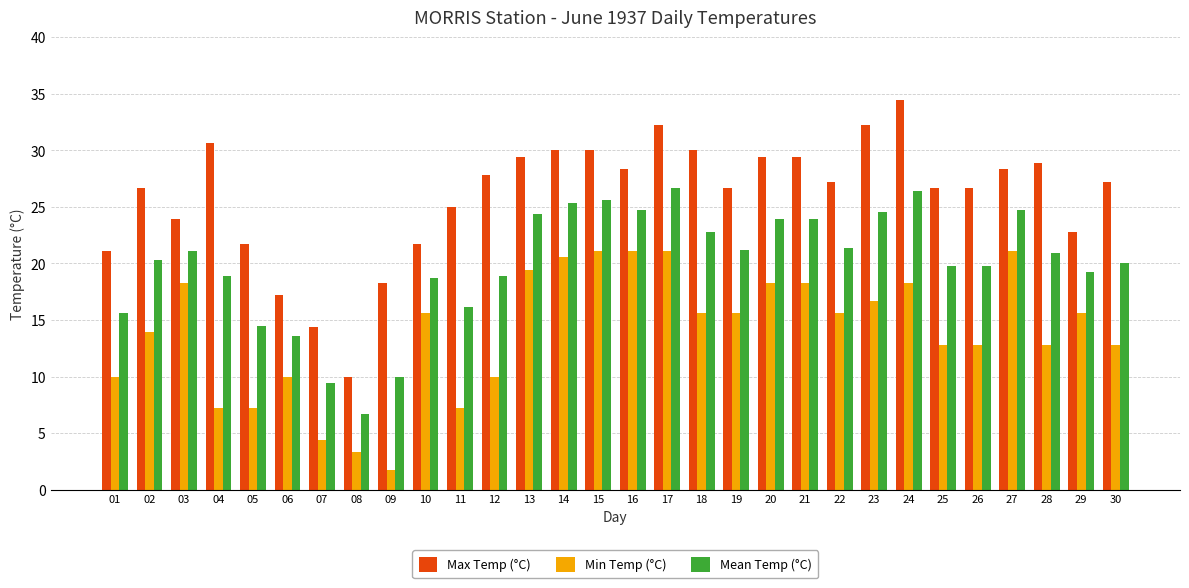

Rank the series at 10 from highest to lowest value.

Max Temp (°C), Mean Temp (°C), Min Temp (°C)